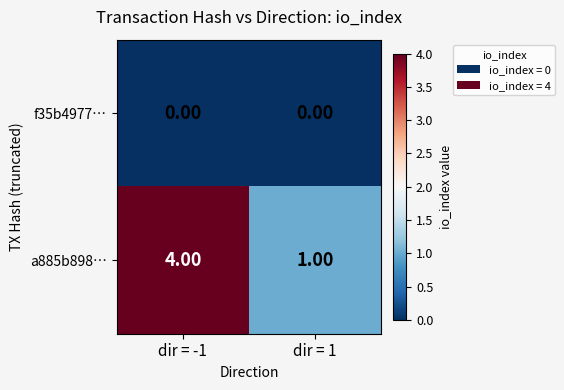

Which series has the largest range (max minus min)?

a885b898…